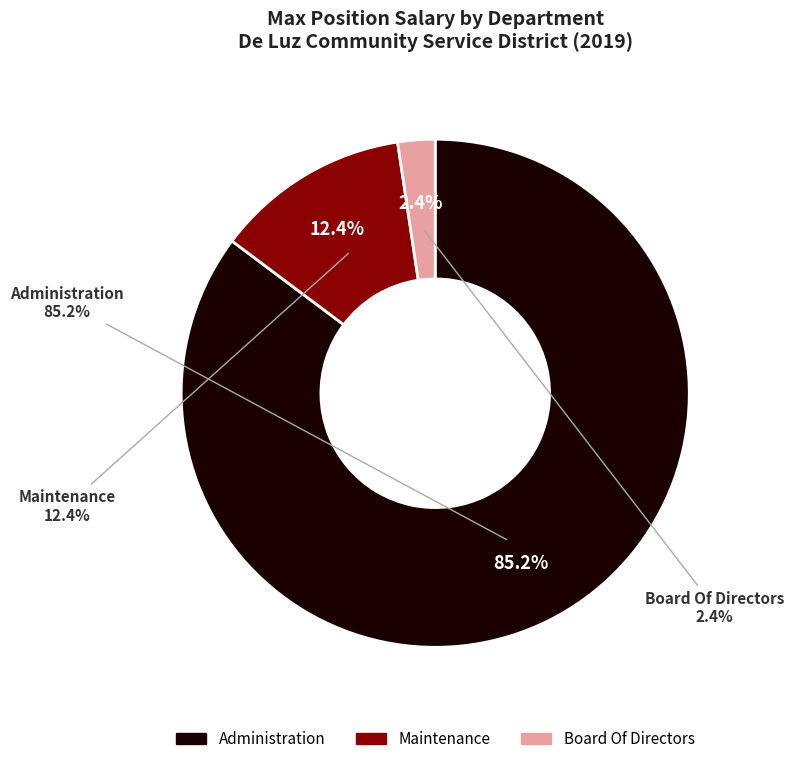

What is the largest slice in the pie chart?

Administration